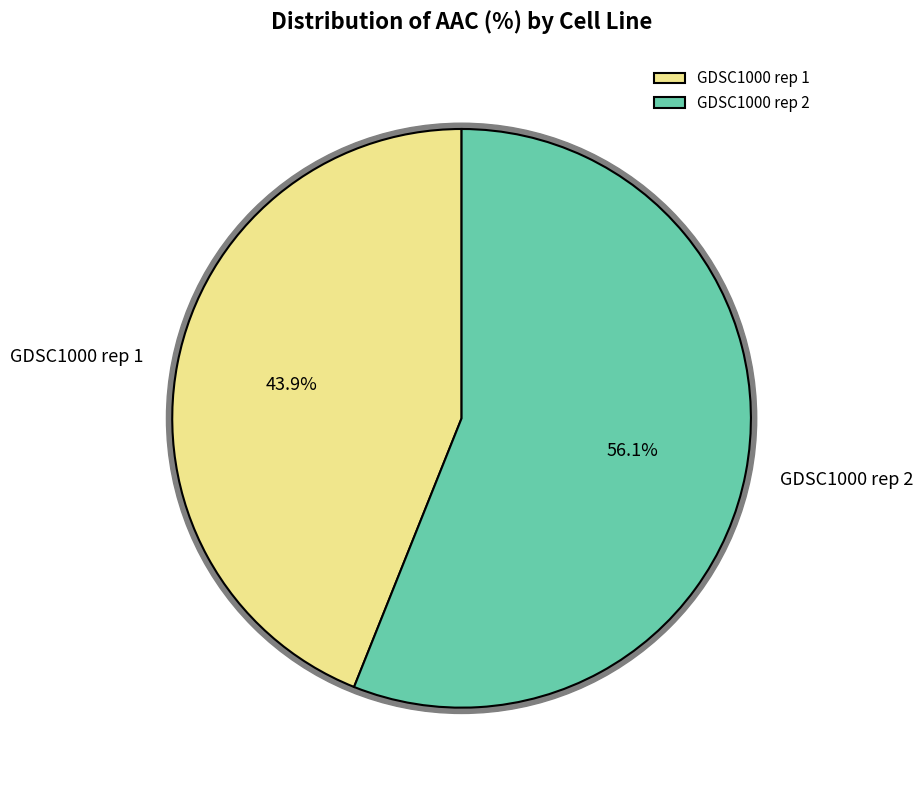

To the nearest percent, what portion does GDSC1000 rep 2 represent?

56%